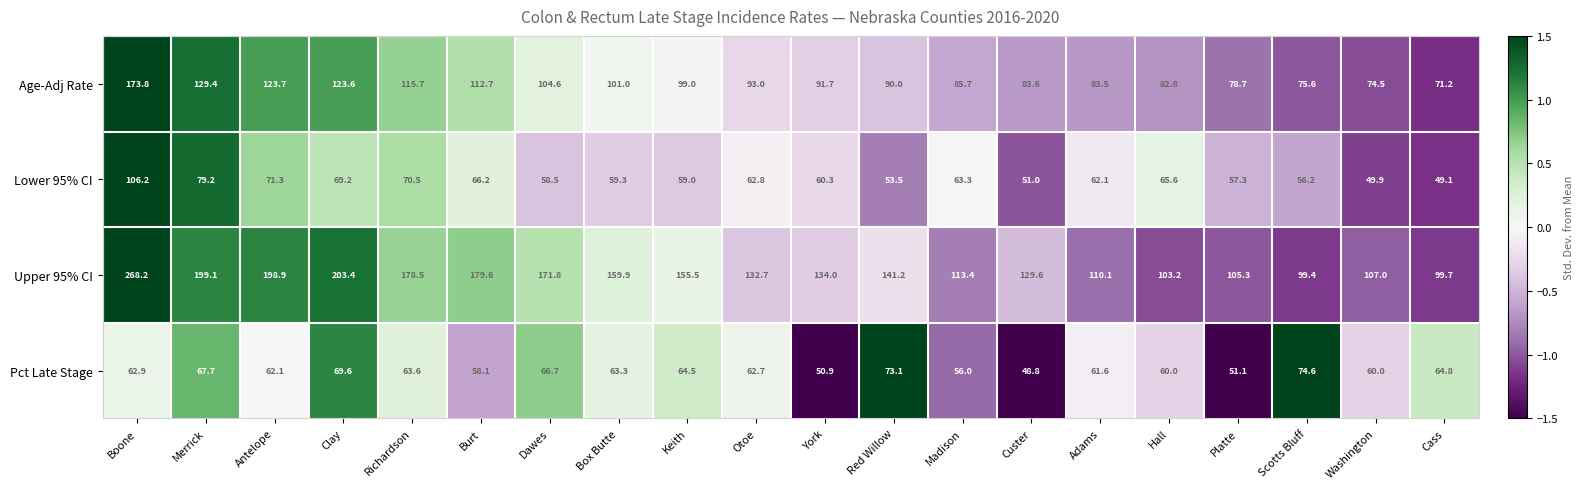

Rank the series at Clay from highest to lowest value.

Upper 95% CI, Age-Adj Rate, Pct Late Stage, Lower 95% CI